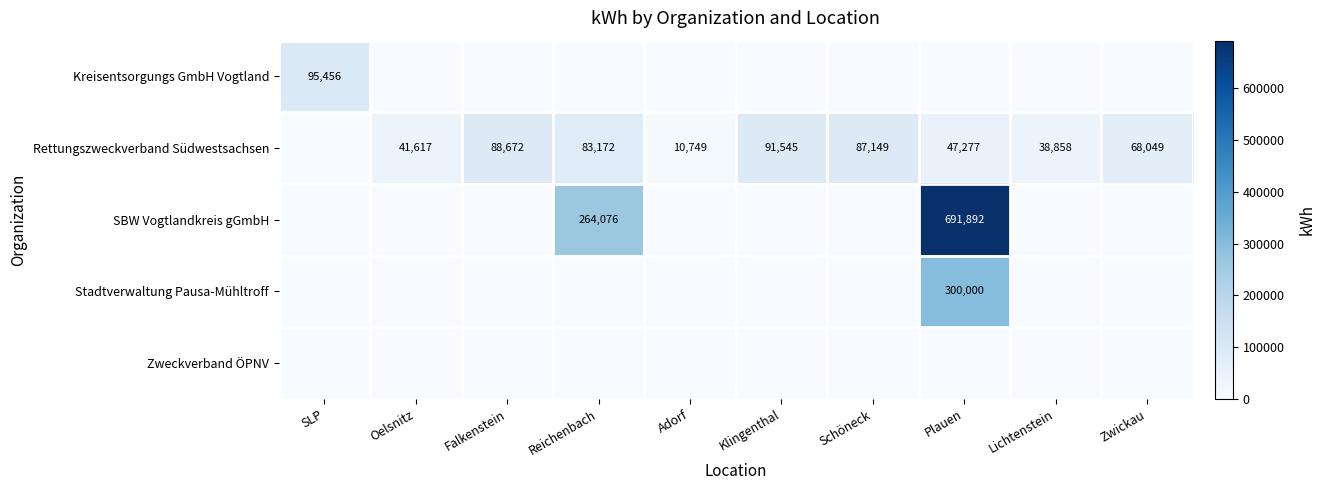

What is the difference between the highest and lowest values at Schöneck?

87149